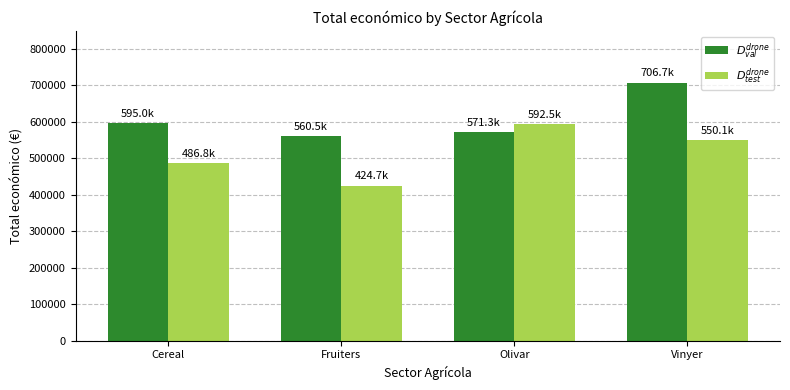

Reading right to left, what are all the values shown in this chart?

$D^{drone}_{val}$: Vinyer=706697	Olivar=571293	Fruiters=560529	Cereal=594962
$D^{drone}_{test}$: Vinyer=550111	Olivar=592475	Fruiters=424720	Cereal=486756